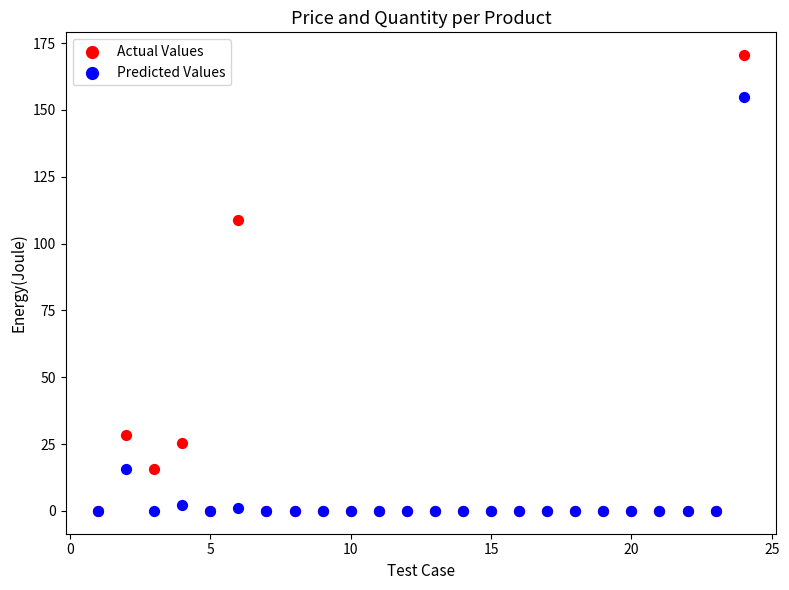

In the Predicted Values series, what Y value is closest to 77?

15.5